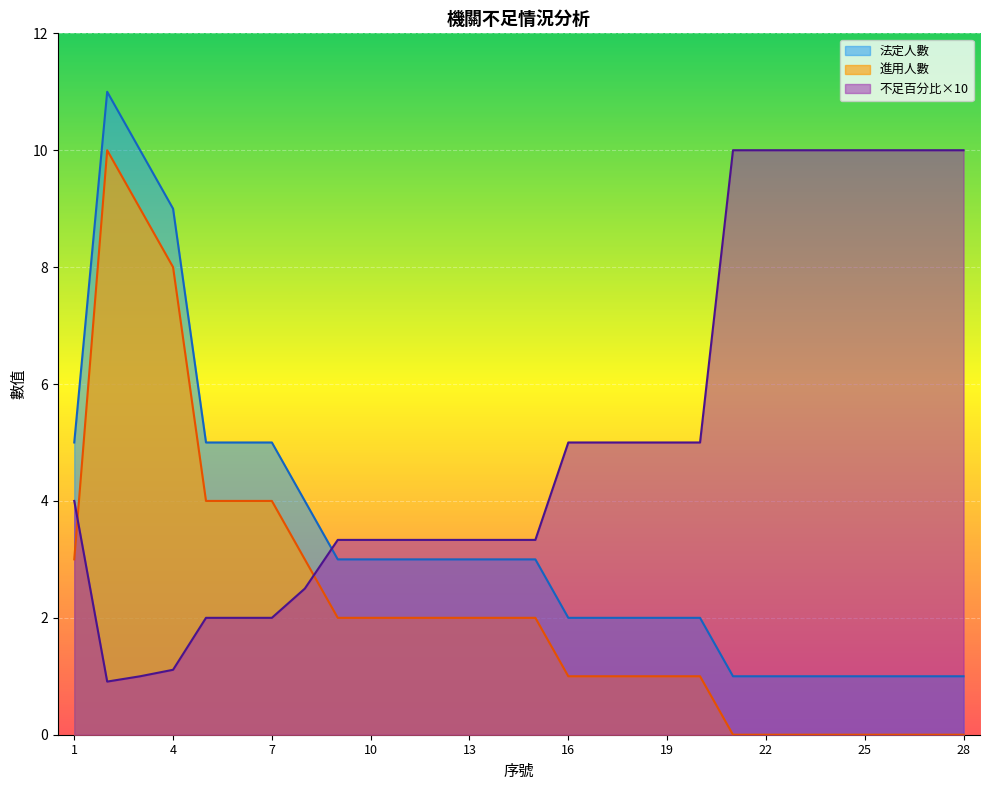

At which category is the sum across all series the highest?

2